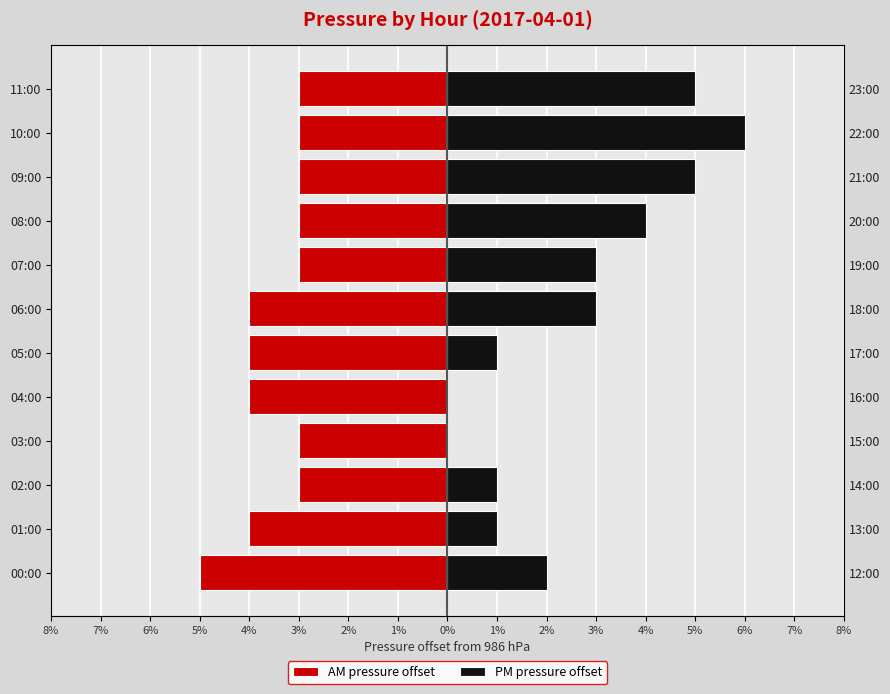

What are all the series names shown in the legend?

AM pressure offset, PM pressure offset